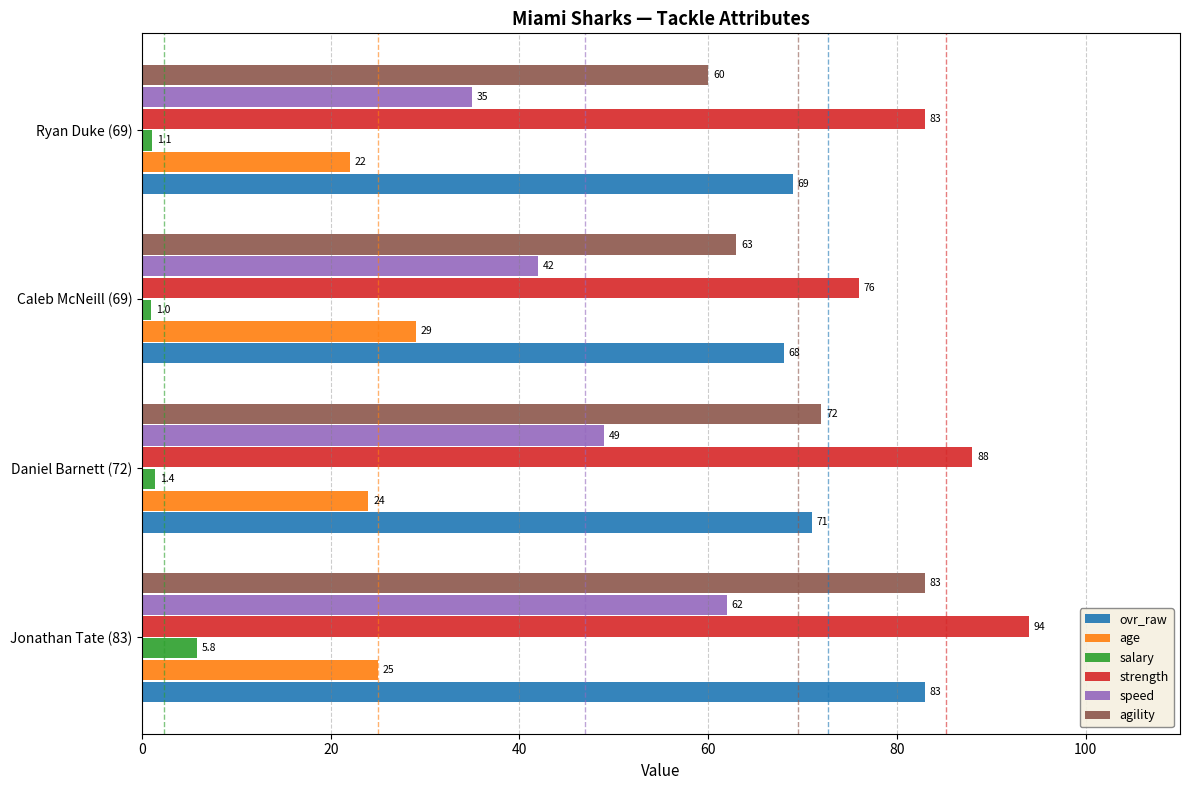

What is the minimum value for age?

22.0